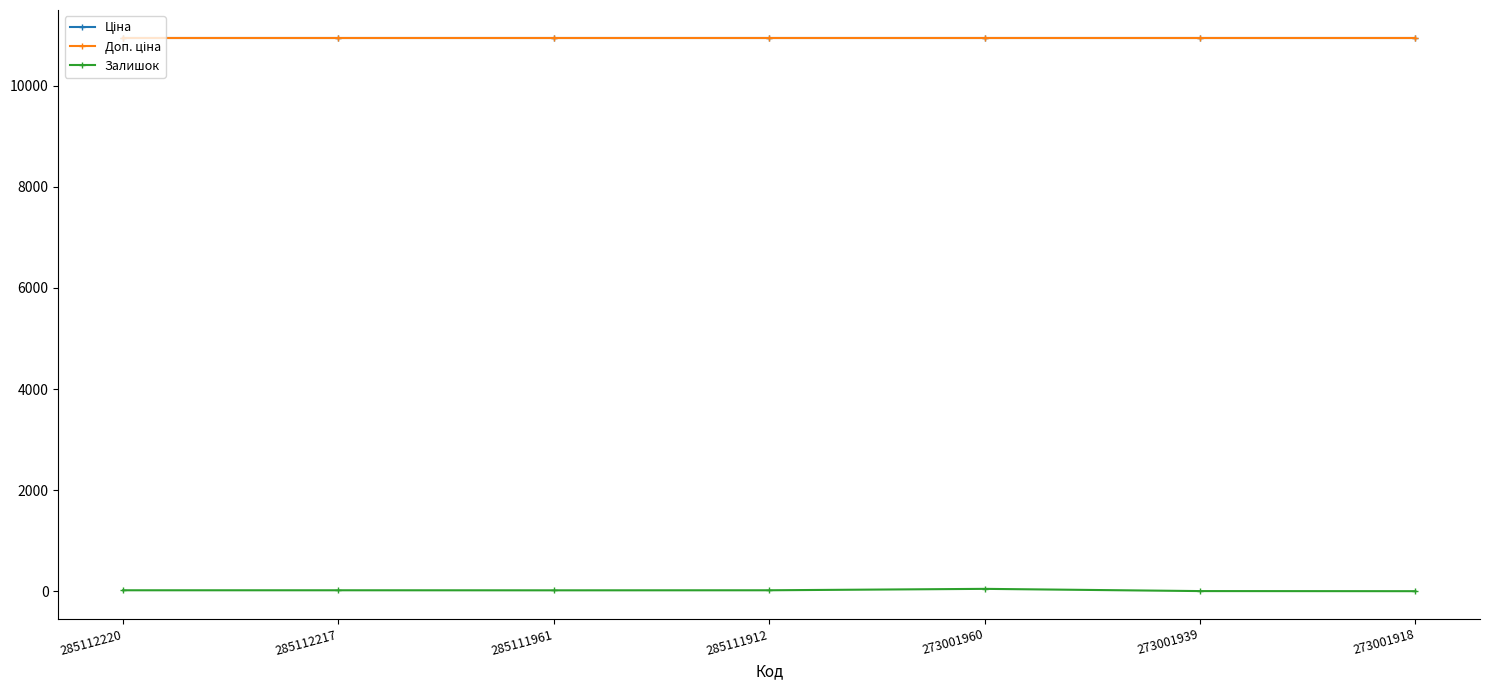

What is the total value across all series at 285111961?

21920.9